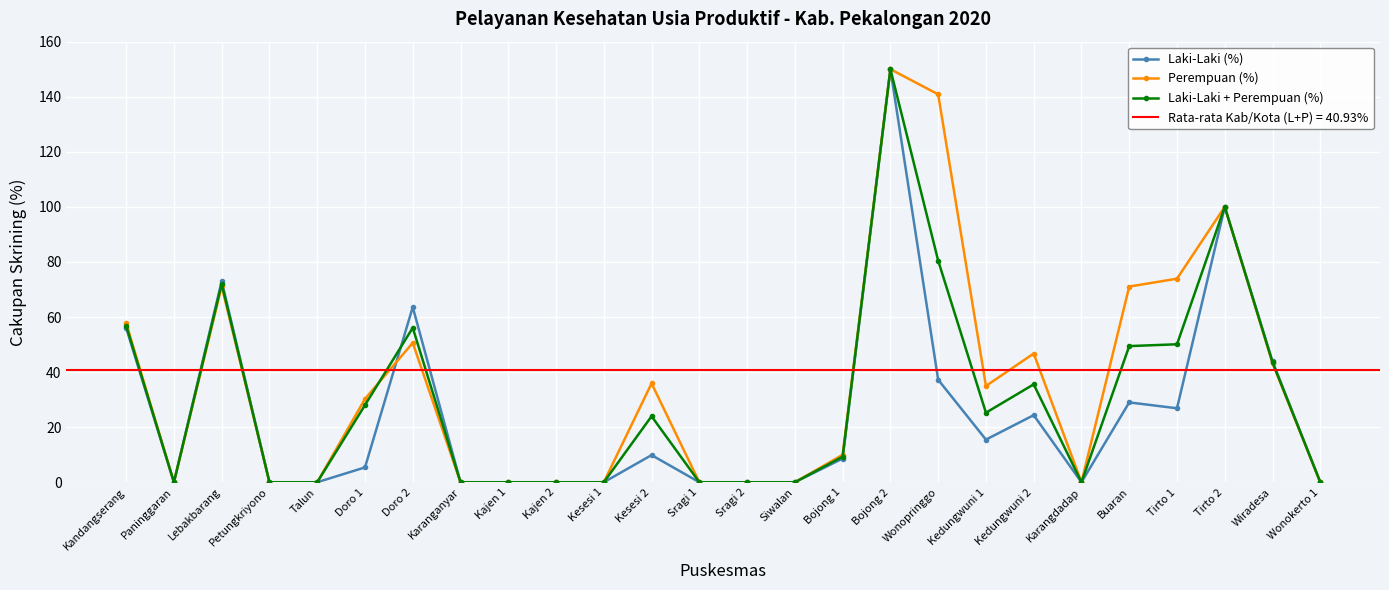

Which series has the largest range (max minus min)?

Laki-Laki (%)